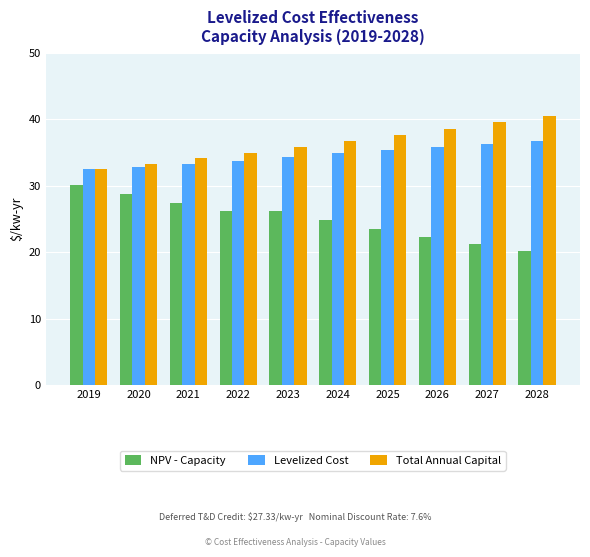

List the series in order of their overall mean, highest first.

Total Annual Capital, Levelized Cost, NPV - Capacity